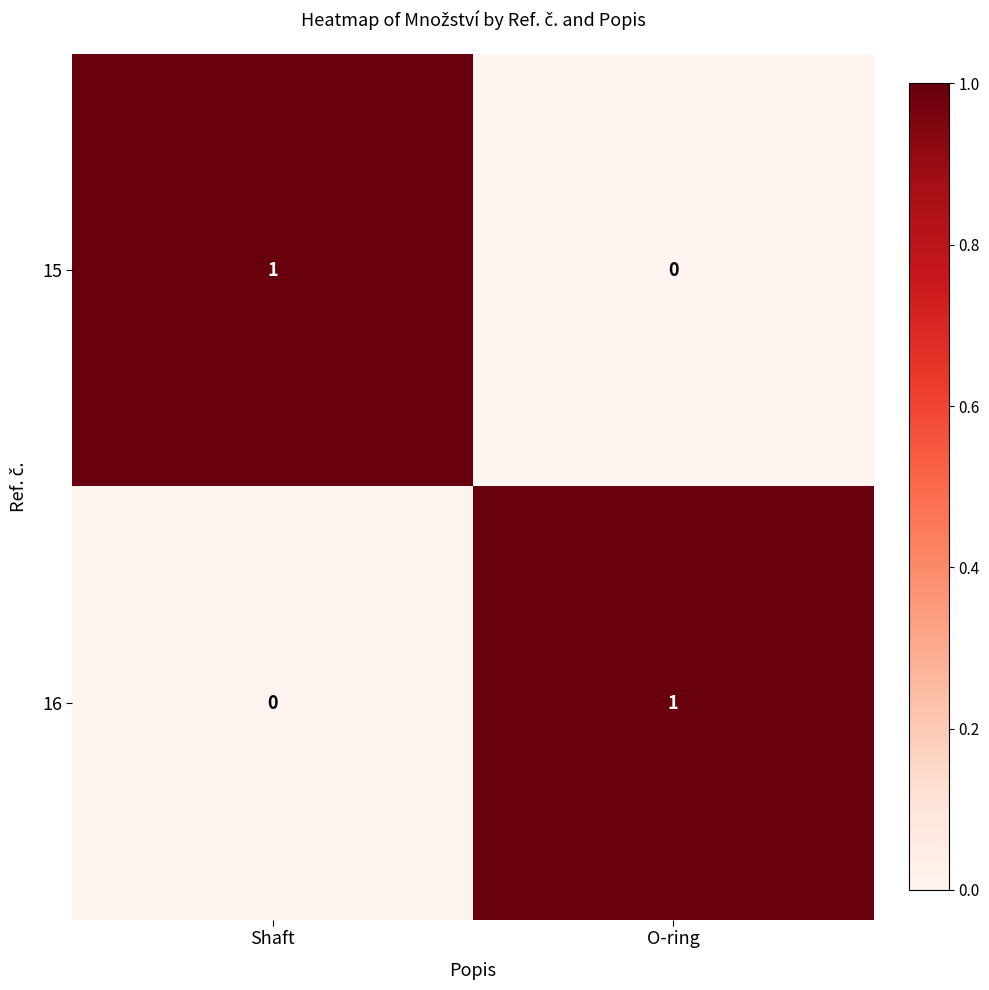

List the labels in order of 16 value, largest first.

O-ring, Shaft